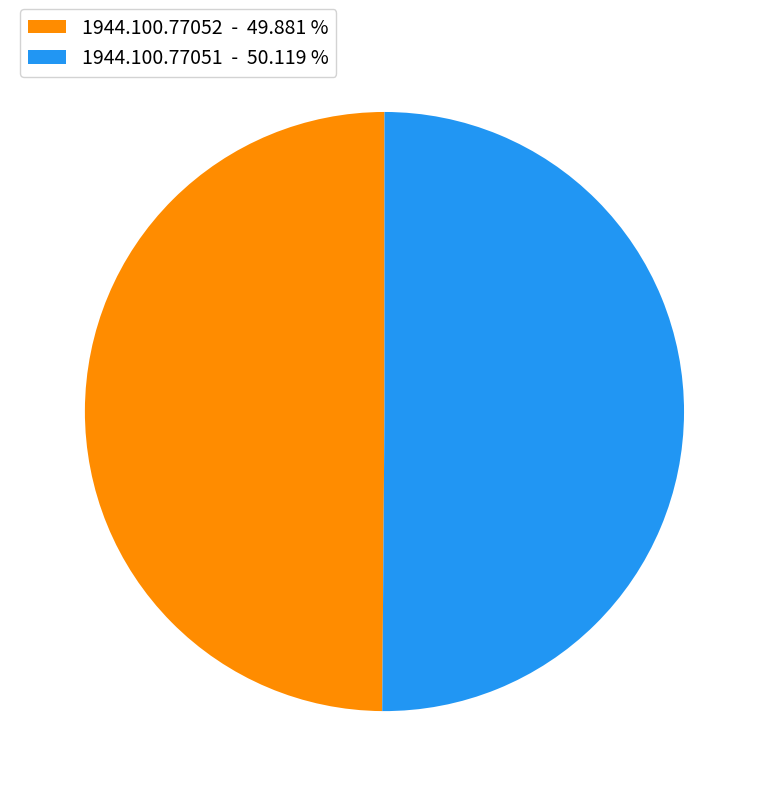

Is the sum of 1944.100.77051 - 50.119 % and 1944.100.77052 - 49.881 % greater than half?

Yes